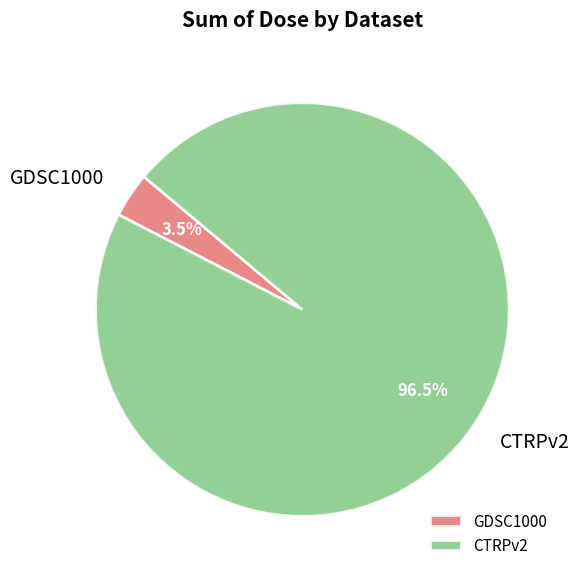

Does CTRPv2 account for over 50% of the chart?

Yes